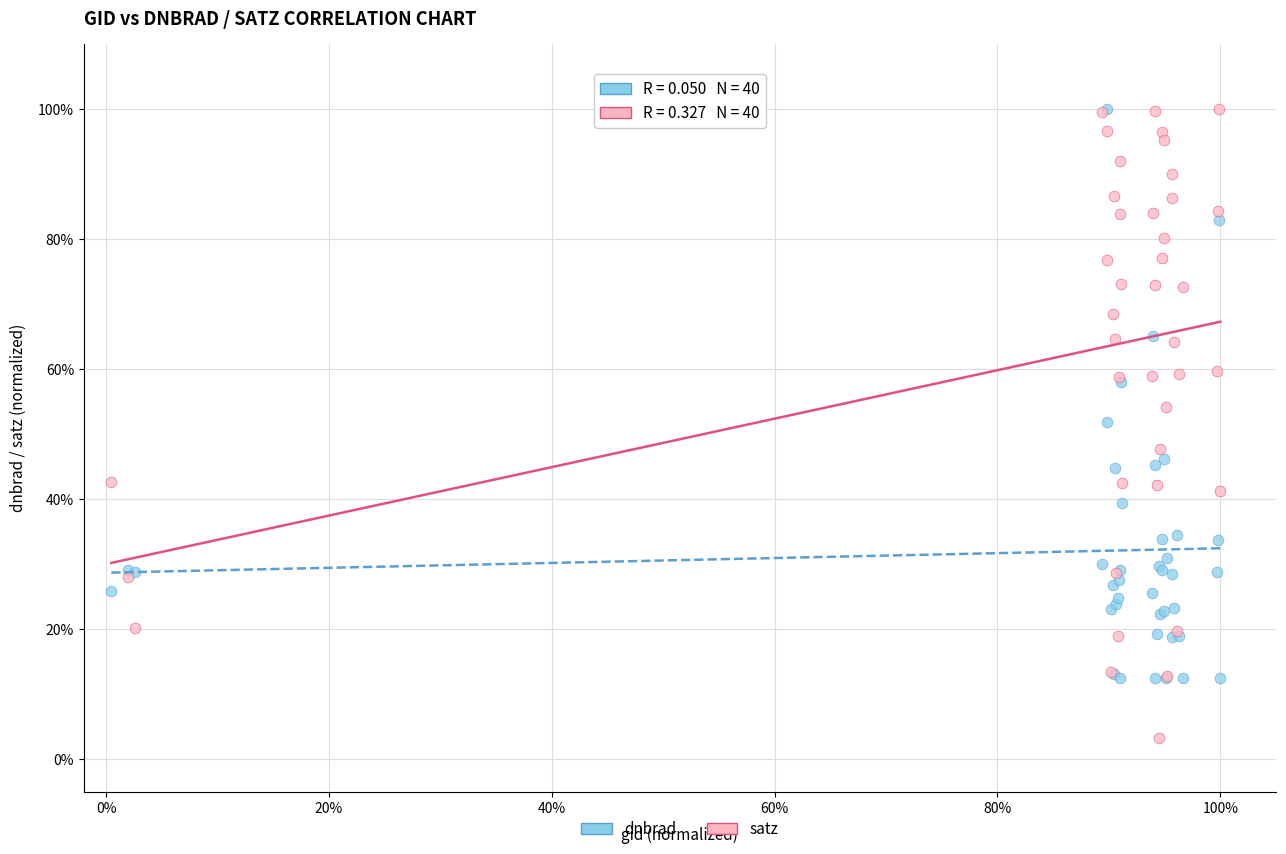

What are all the series names shown in the legend?

dnbrad, satz